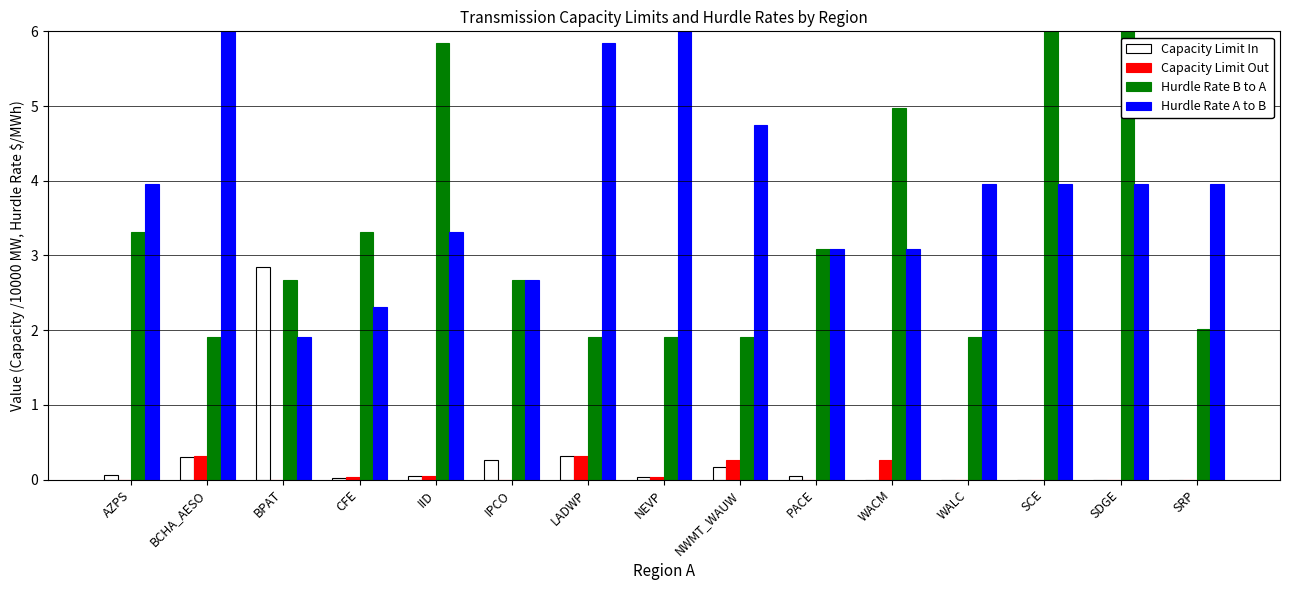

True or false: Capacity Limit In has a value of 0.5 at LADWP.

False